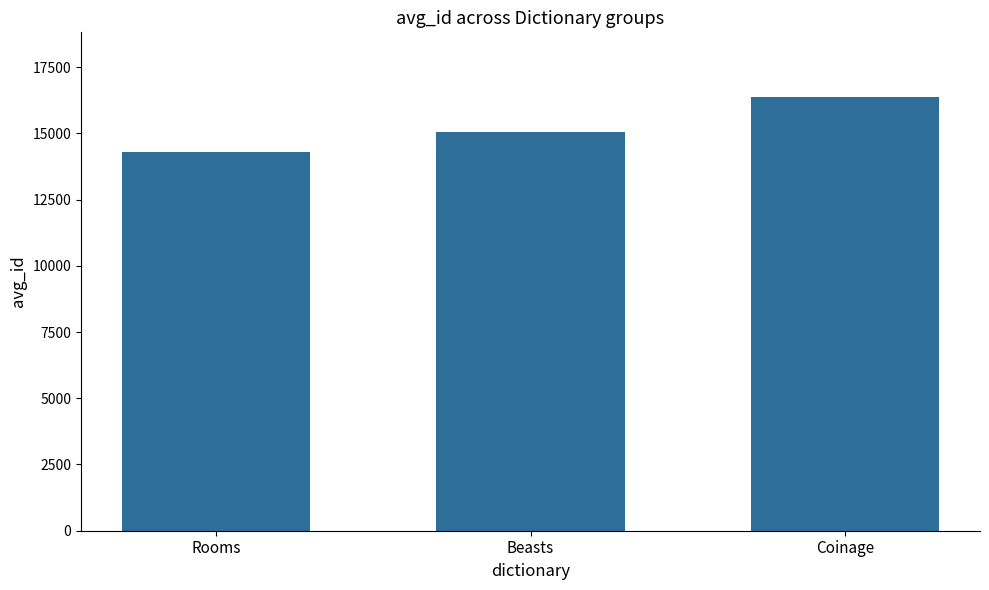

What value does the data have at Coinage?

16360.0